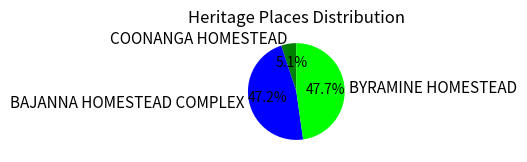

Which category has the smallest portion of the pie?

COONANGA HOMESTEAD